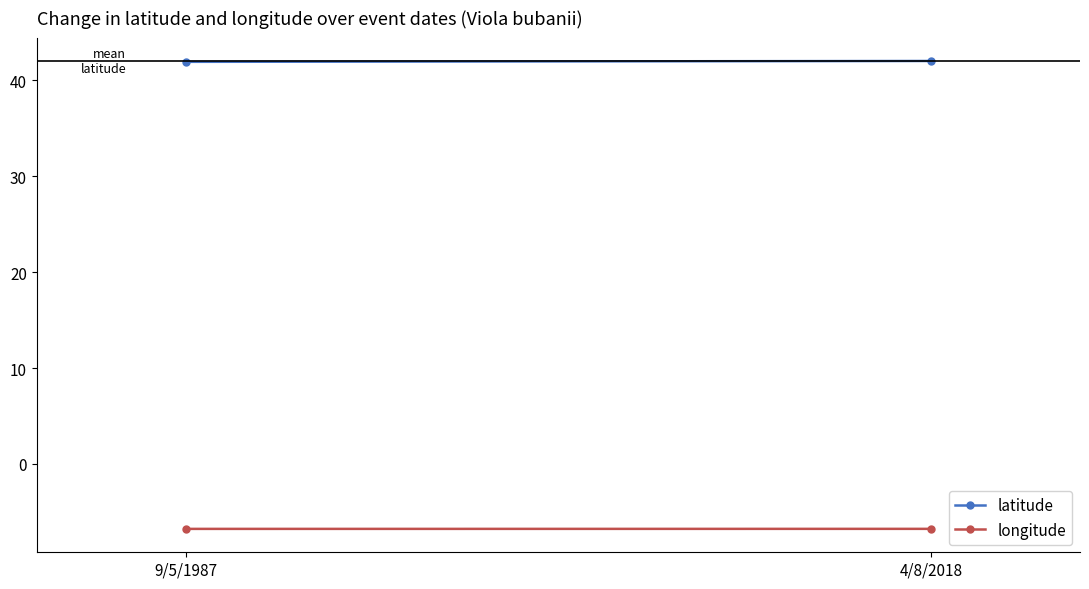

Reading right to left, extract all data points from this chart.

latitude: 4/8/2018=42.0	9/5/1987=41.9
longitude: 4/8/2018=-6.8	9/5/1987=-6.8